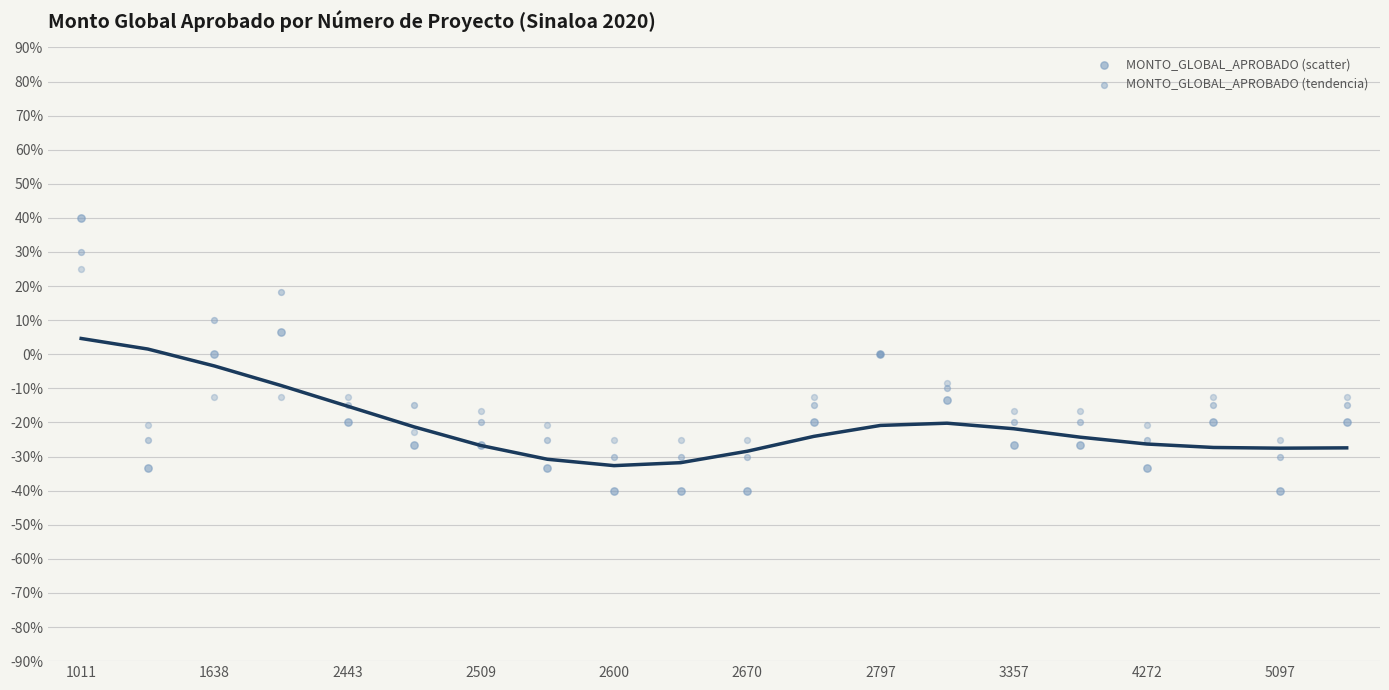

Which series has the largest Y range (max minus min)?

MONTO_GLOBAL_APROBADO (scatter)